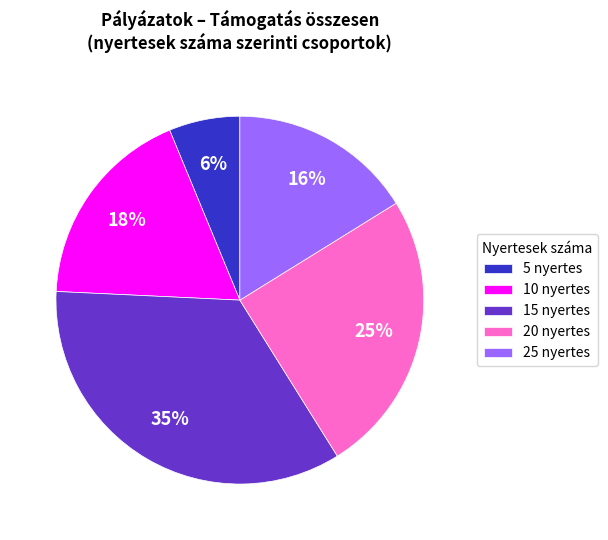

Combined, do 10 nyertes and 20 nyertes account for over 50%?

No